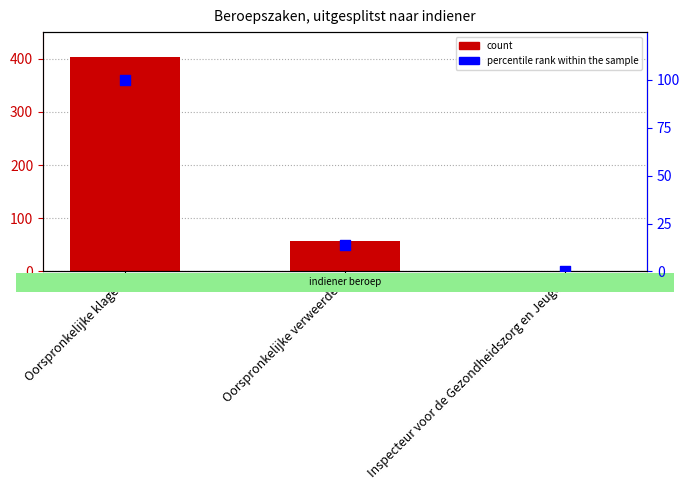

At how many categories does at least one series exceed 217?

1